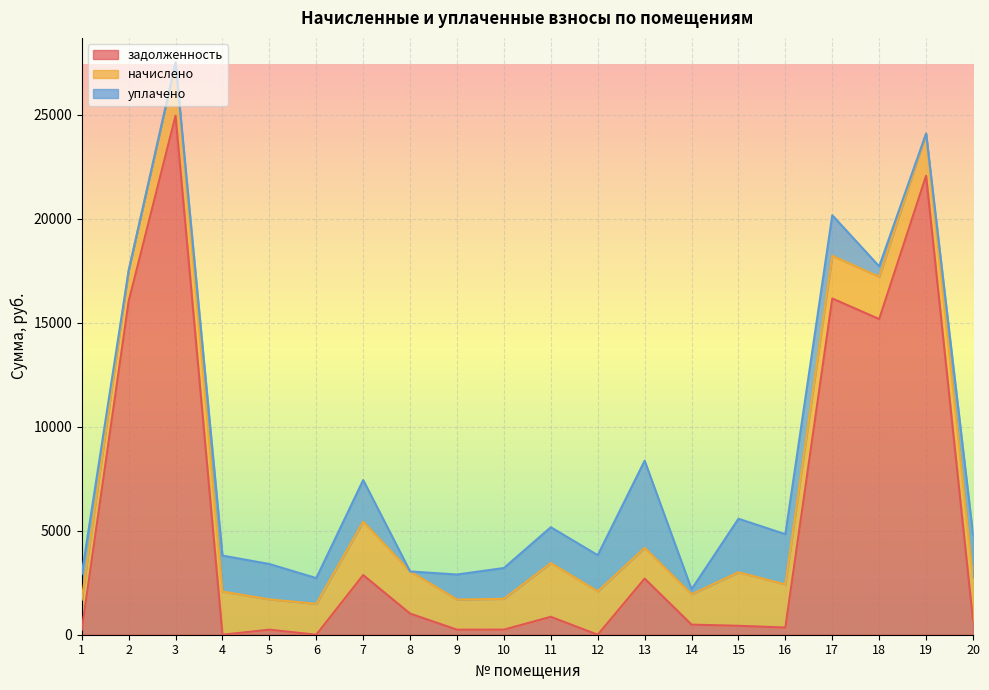

What is the total value across all series at 8?

3041.0